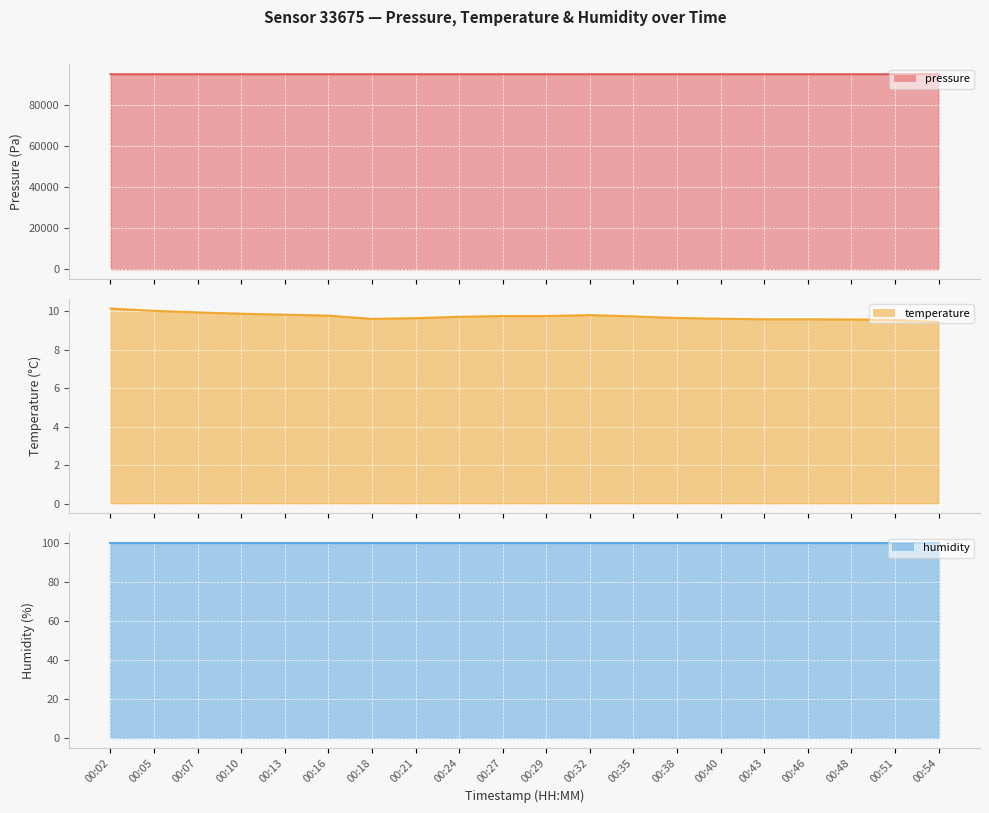

What is the spread (max minus min) of values at 00:13?

94798.9